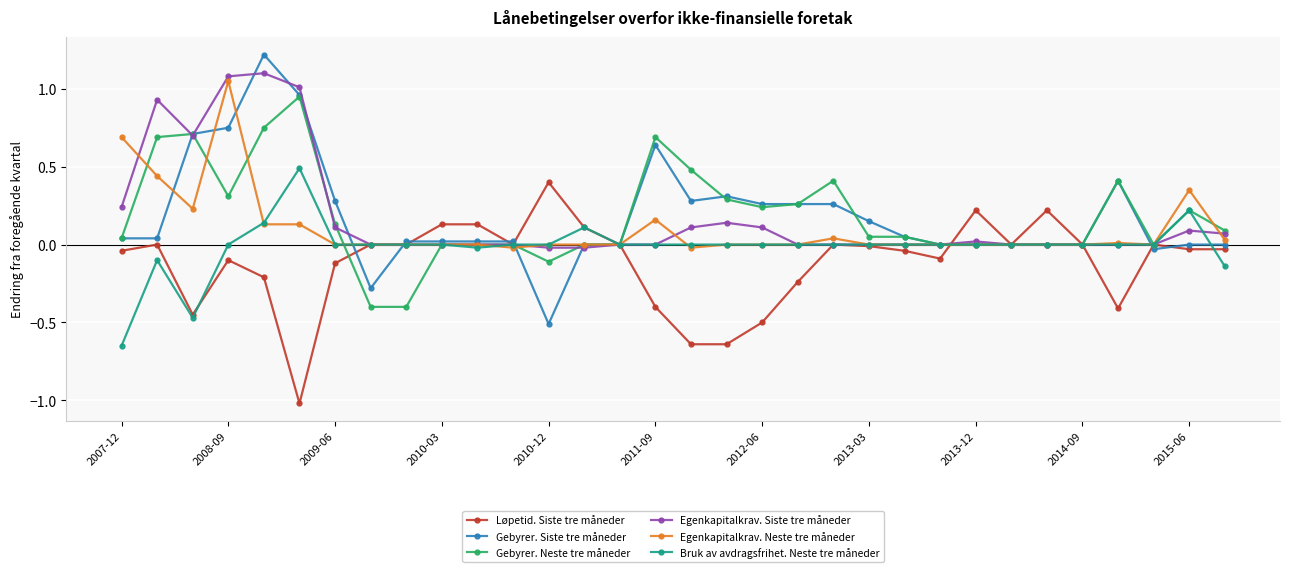

What is the minimum value shown in the chart?

-1.0